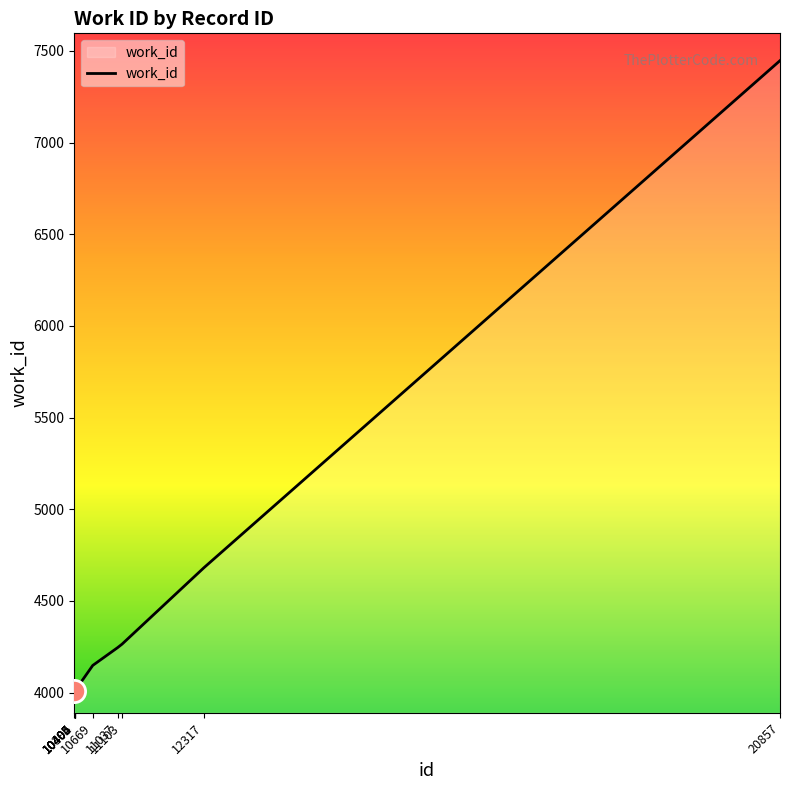

What is the smallest value displayed?

4010